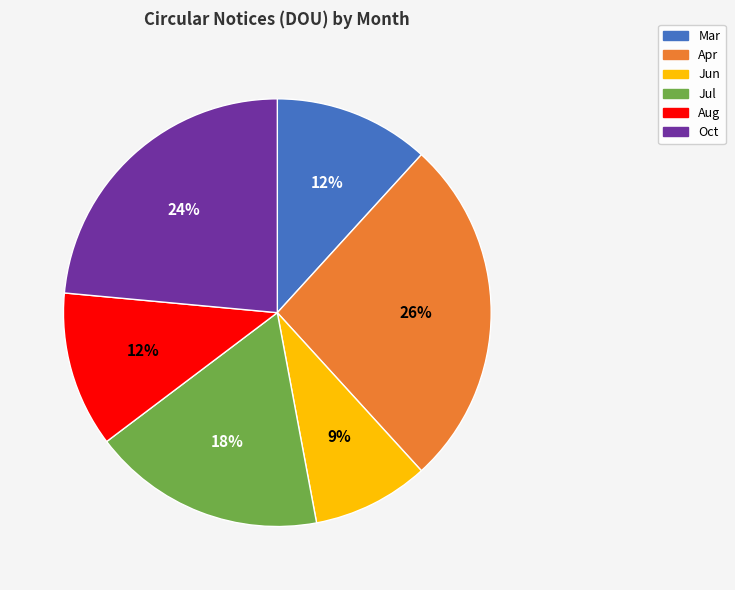

Combined, do Oct and Jul account for over 50%?

No